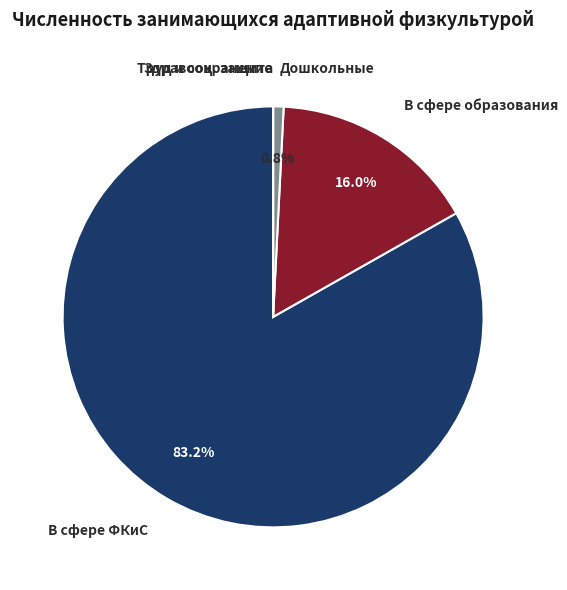

Which category has the biggest portion of the pie?

В сфере ФКиС